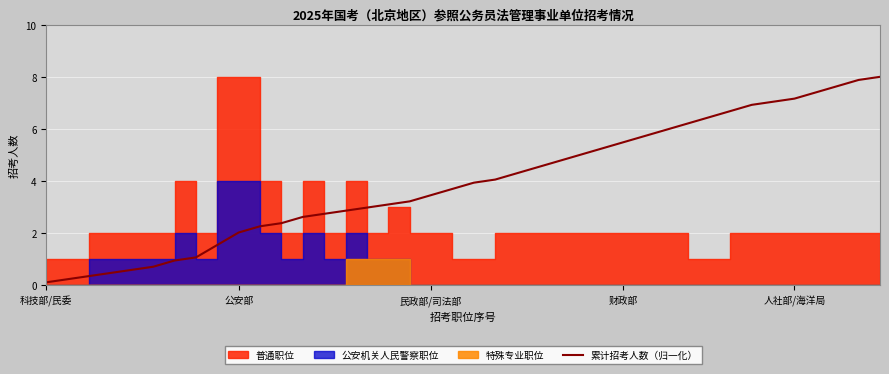

The value of 累计招考人数（归一化） at 公安部 is 3.5. True or false?

False